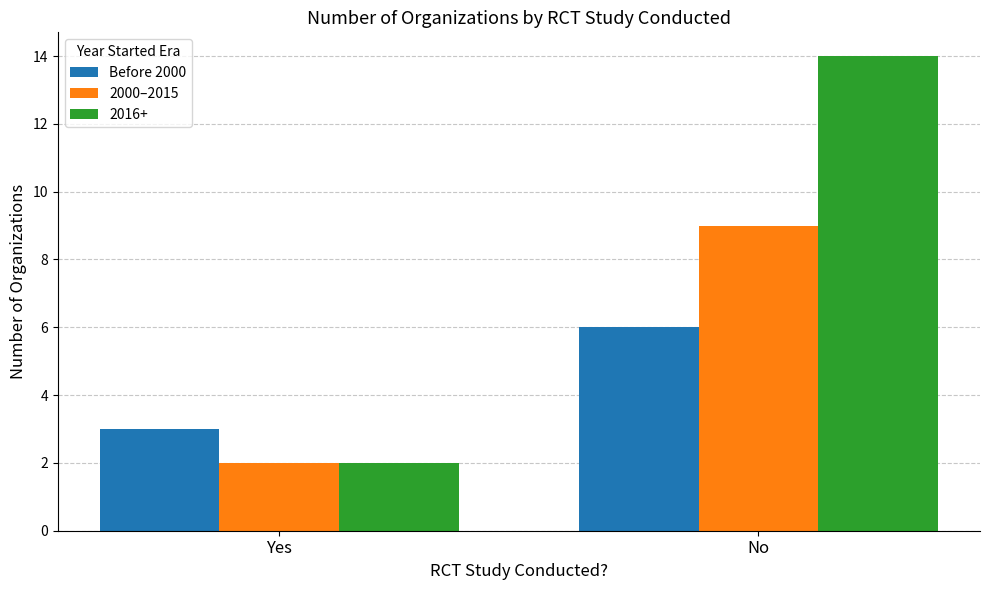

Rank the categories by 2016+ value from lowest to highest.

Yes, No